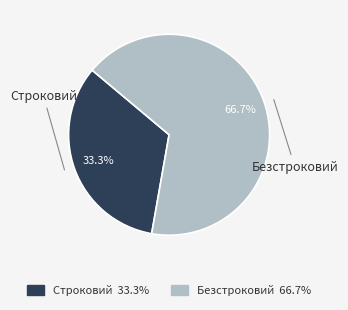

Which slice is the smallest?

Строковий